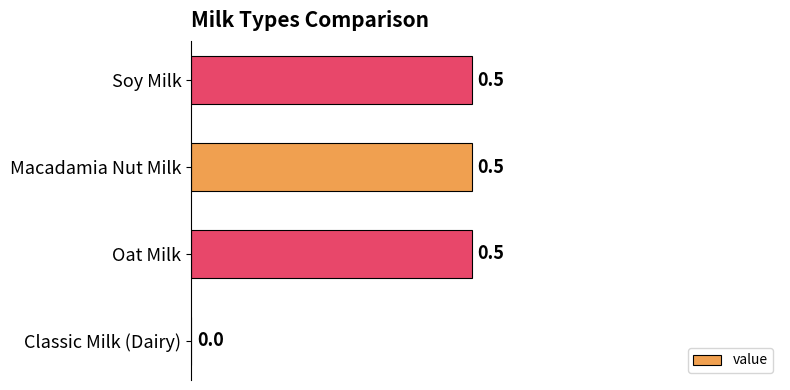

The value at Classic Milk (Dairy) is 0.0. True or false?

True